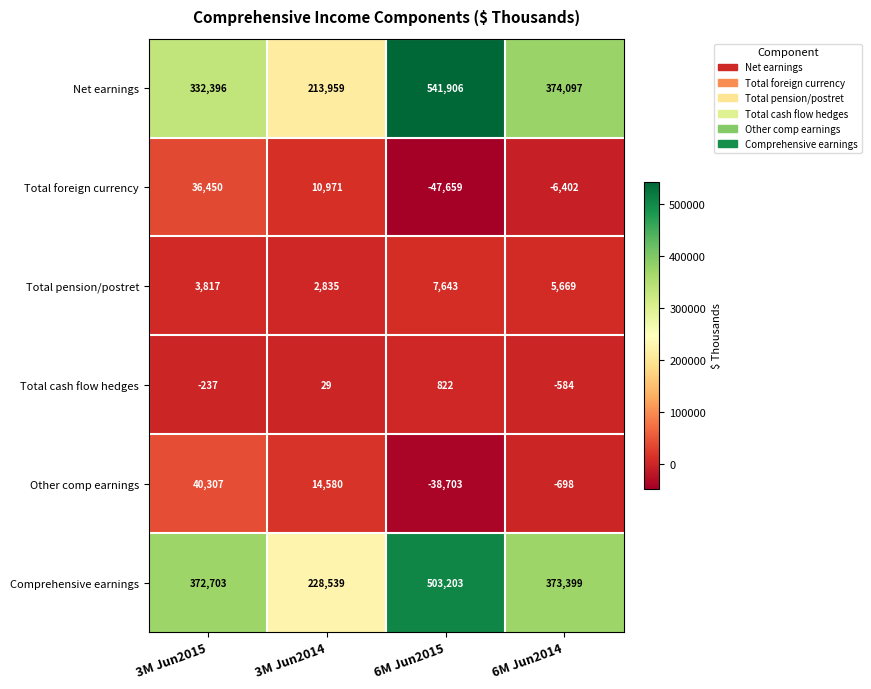

Which category has the lowest value across all series?

6M Jun2015